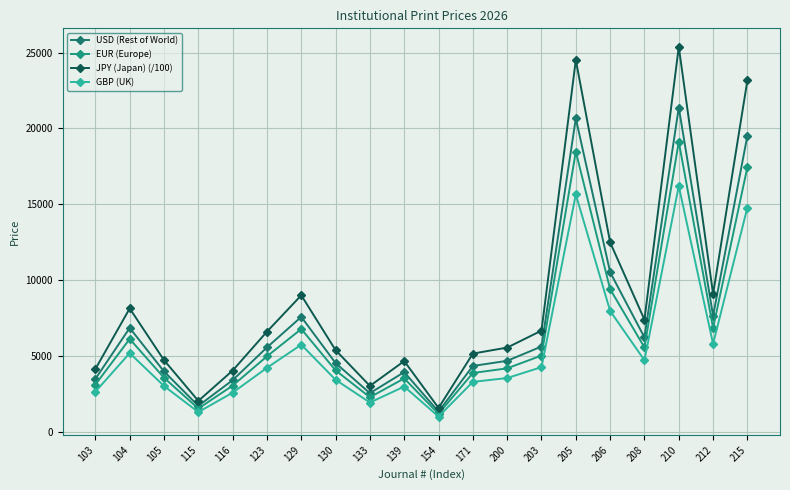

How many lines are shown in the chart?

4